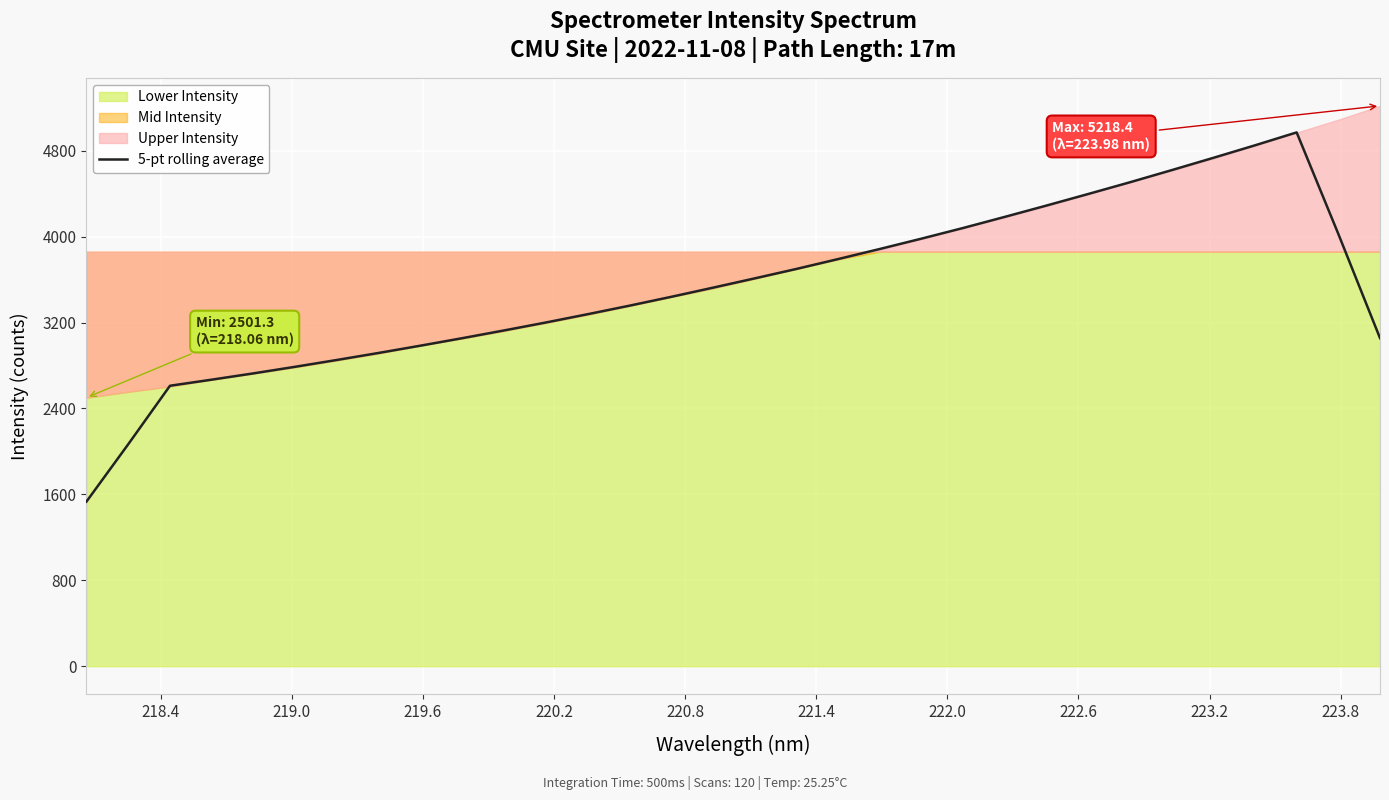

What is the maximum value for 5-pt rolling average?

4971.1